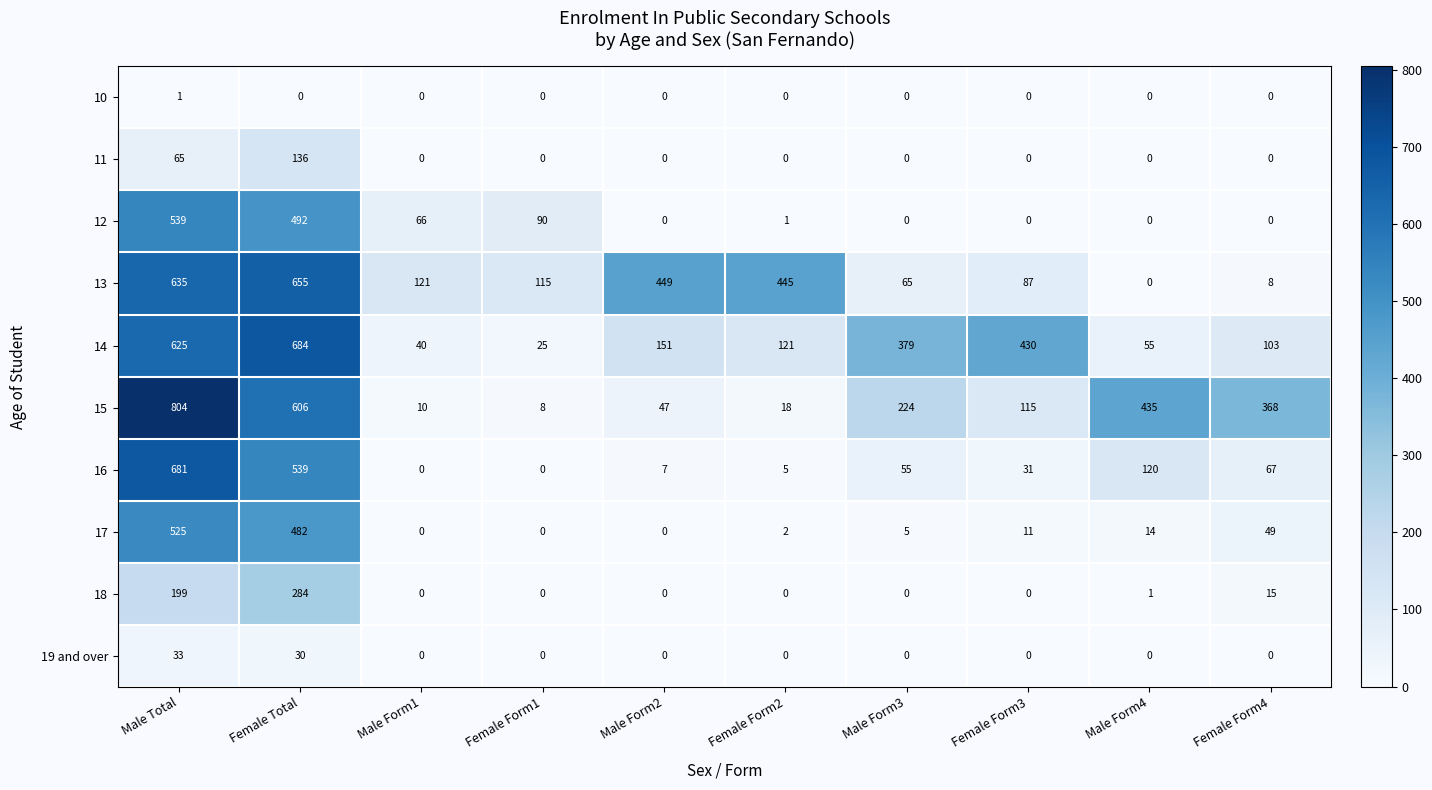

Which series has the widest spread of values?

15